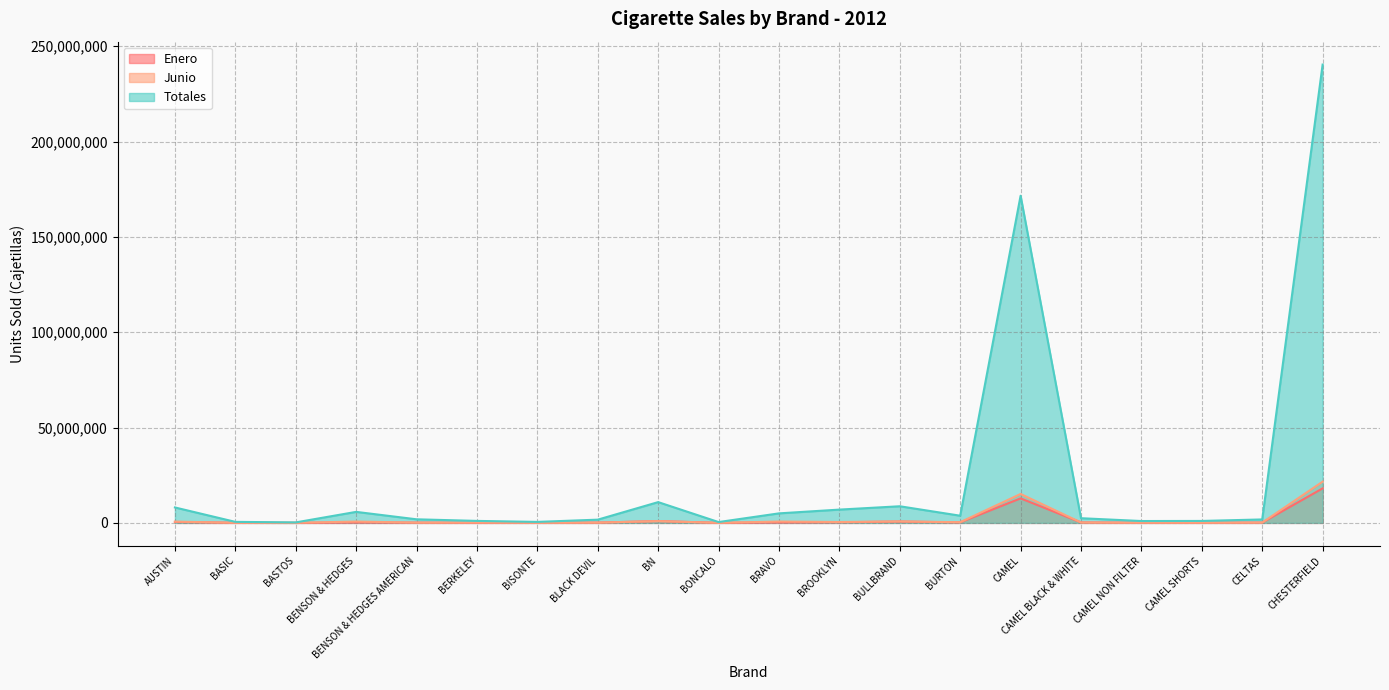

True or false: Enero and Totales intersect in this chart.

False